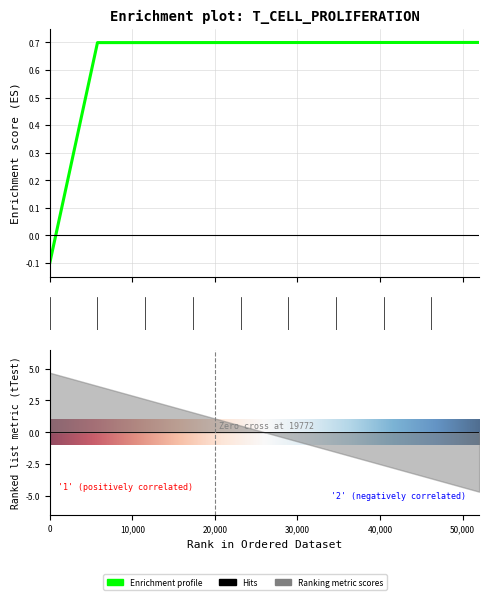

How many values exceed 0?

9